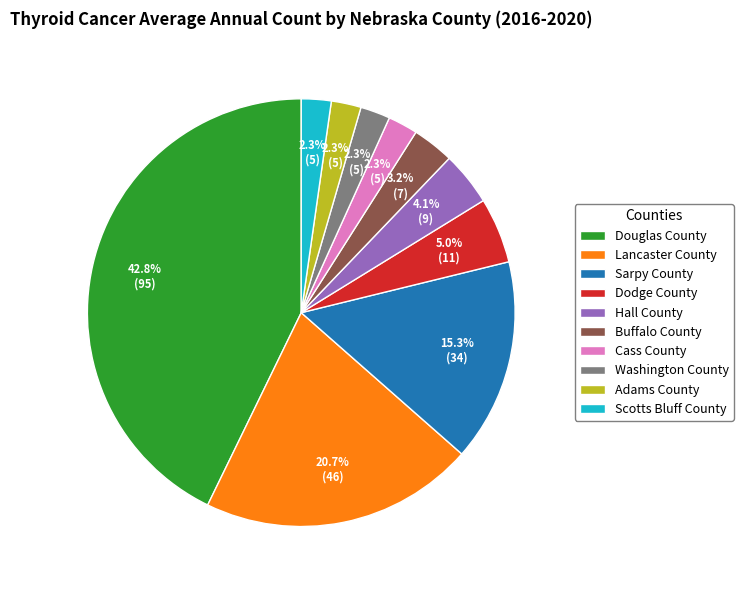

What percentage is the Lancaster County slice, to the nearest percent?

21%